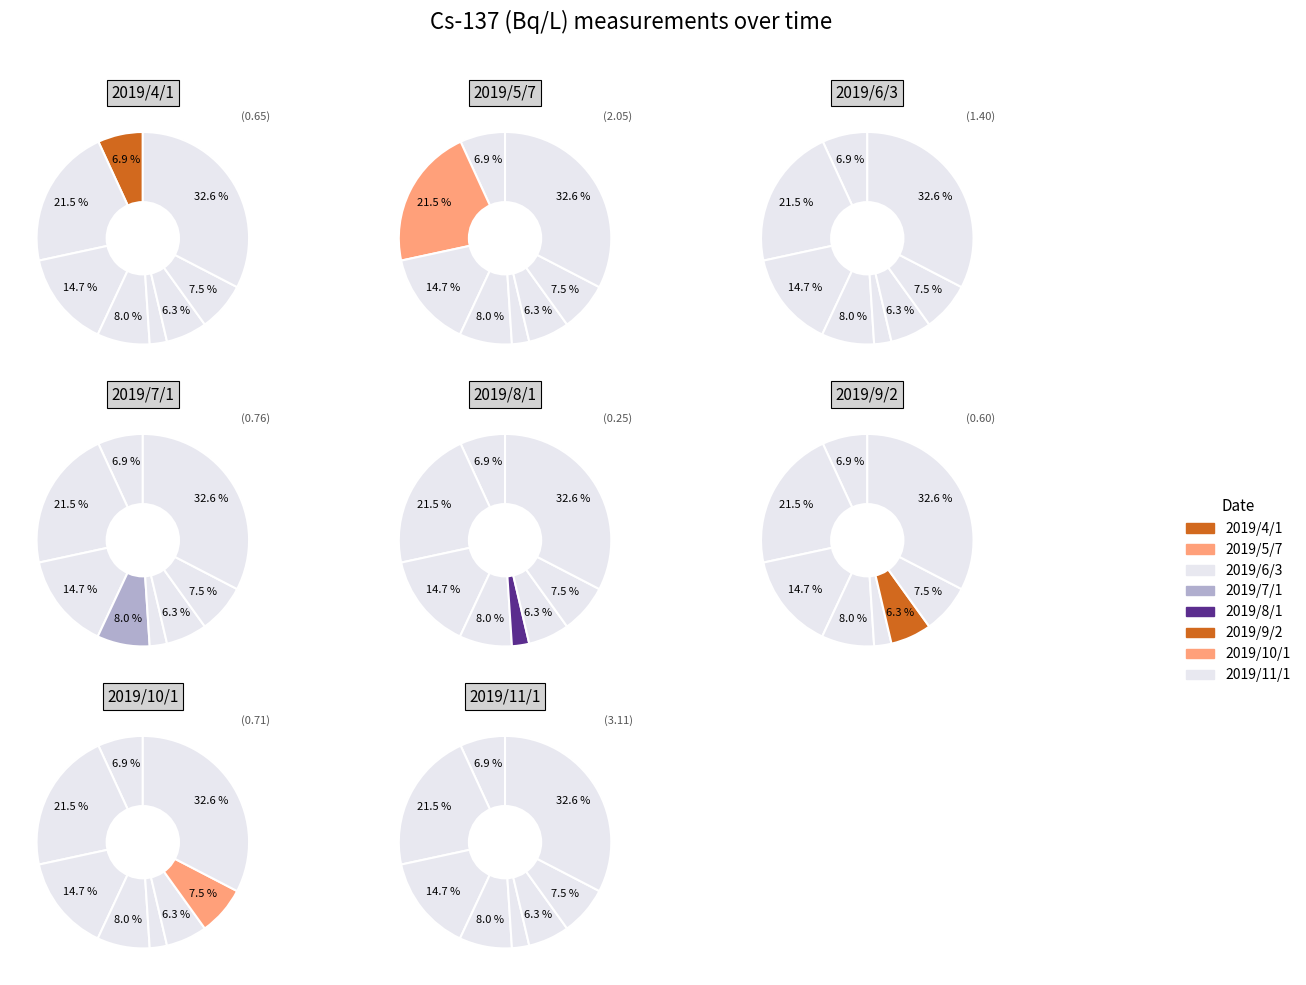

What is the total percentage of 2019/11/1 and 2019/9/2?

38.9%